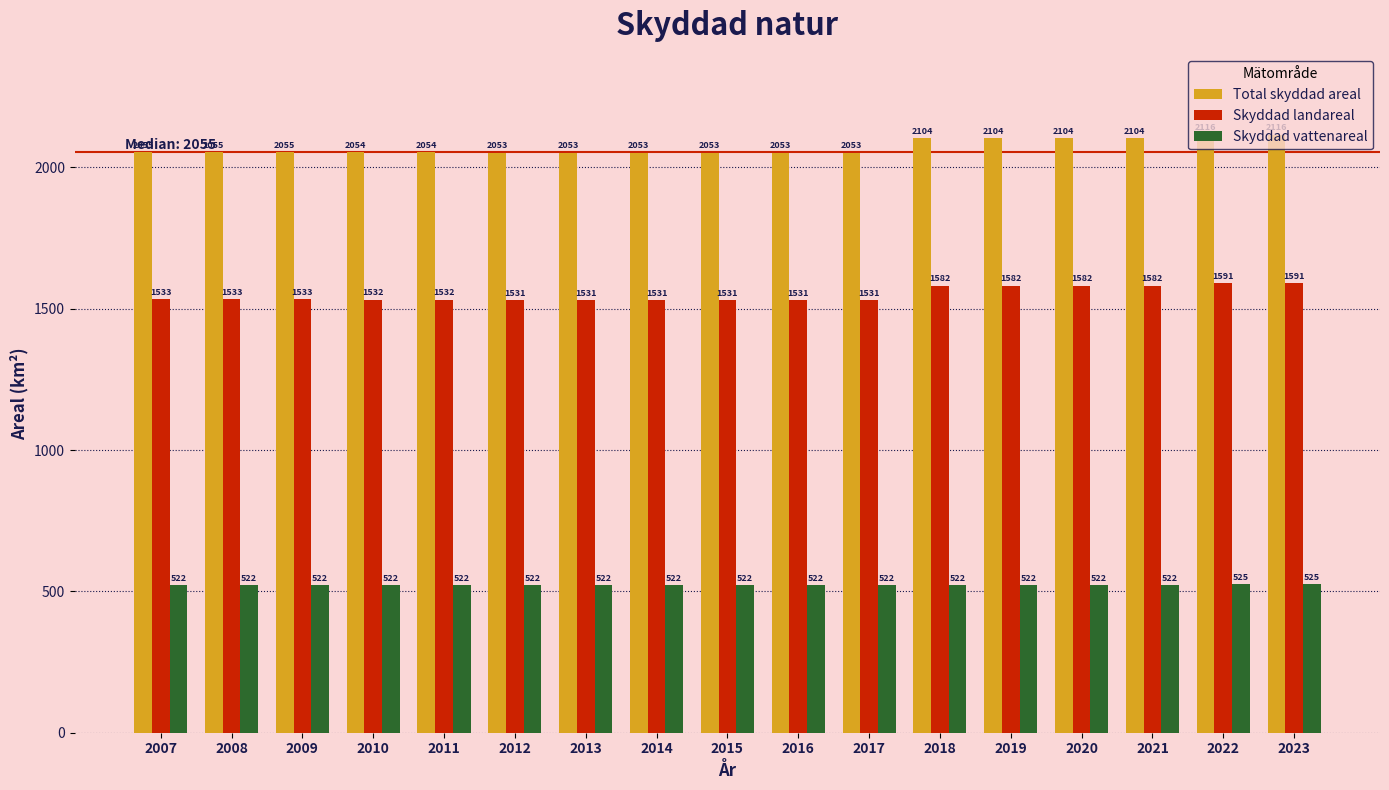

What is the highest value of the Total skyddad areal series?

2116